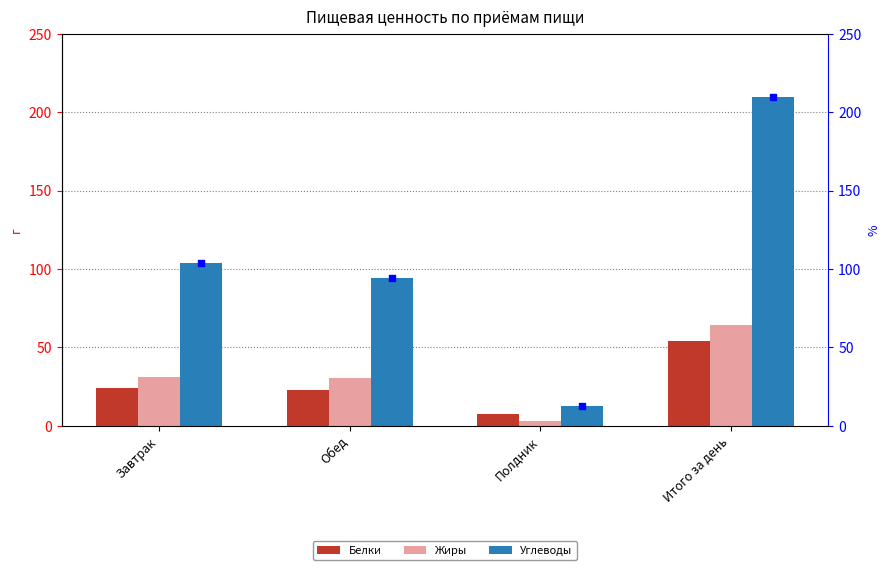

What is the total value across all series at Полдник?

22.6